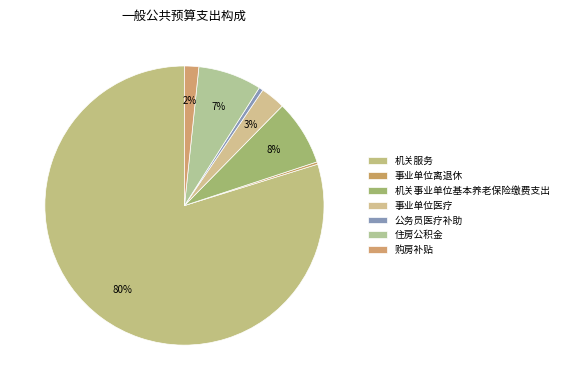

How many segments does this pie chart have?

7